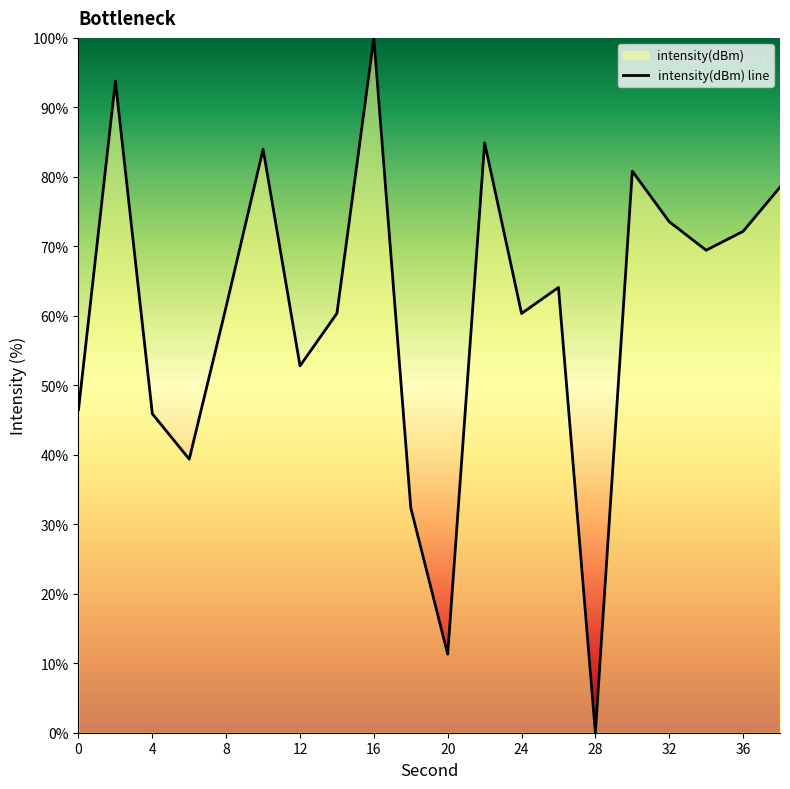

At which label does the data first exceed 64?

2